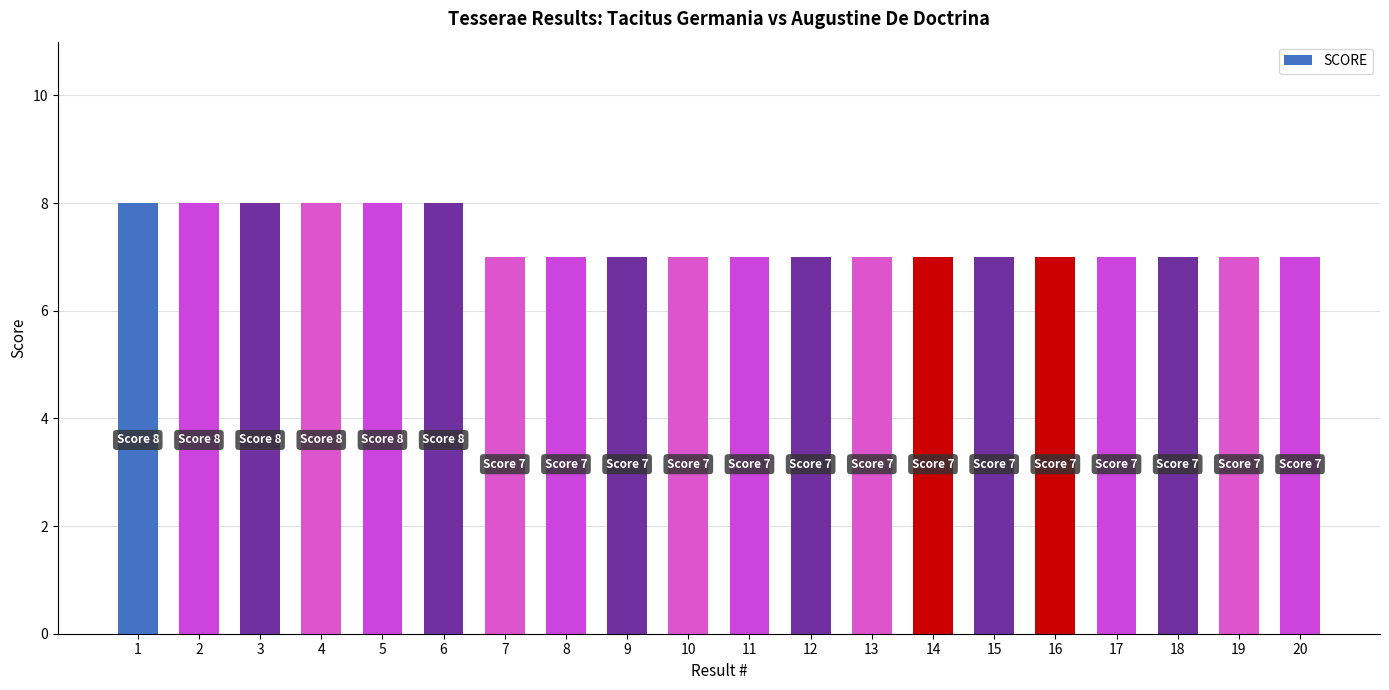

What is the sum of all values?

146